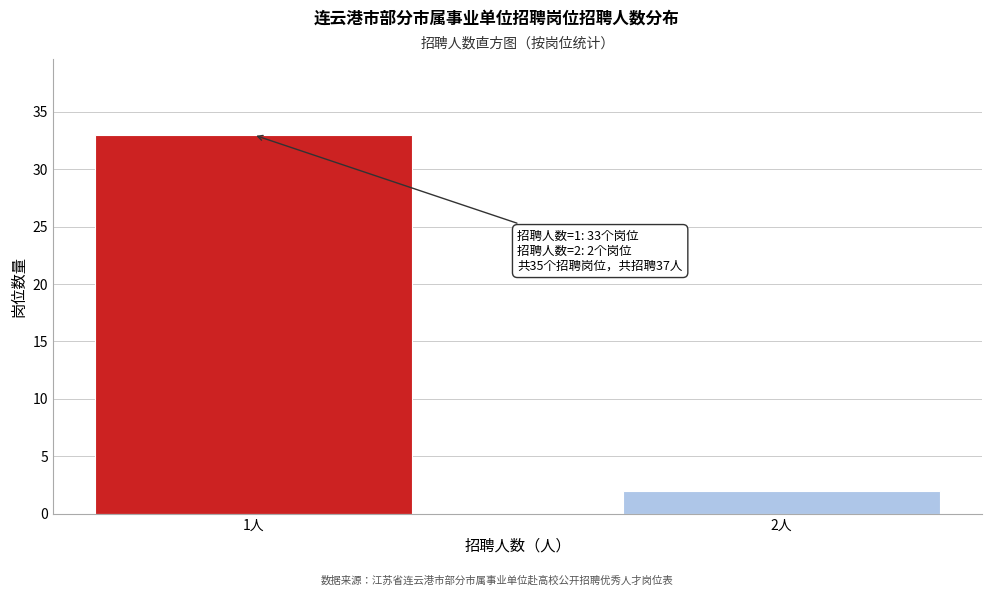

Reading left to right, list all the values displayed in this chart.

33	2